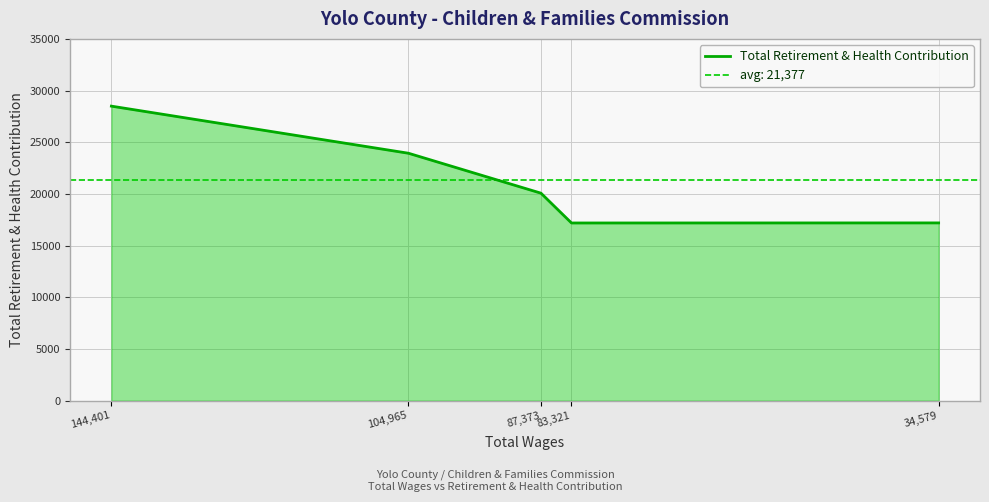

How many lines are shown in the chart?

1